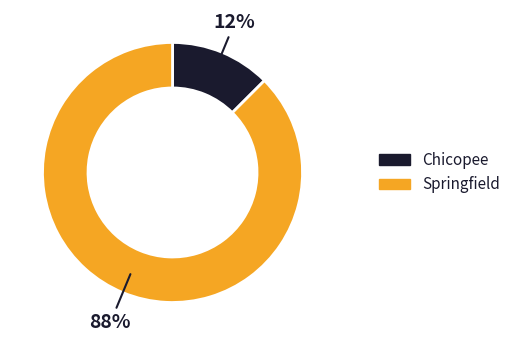

Between Chicopee and Springfield, which is larger?

Springfield